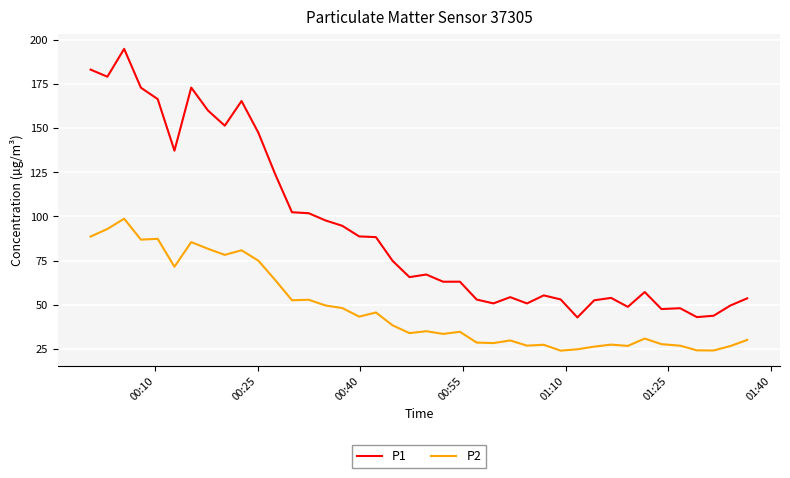

True or false: P2 and P1 intersect in this chart.

False